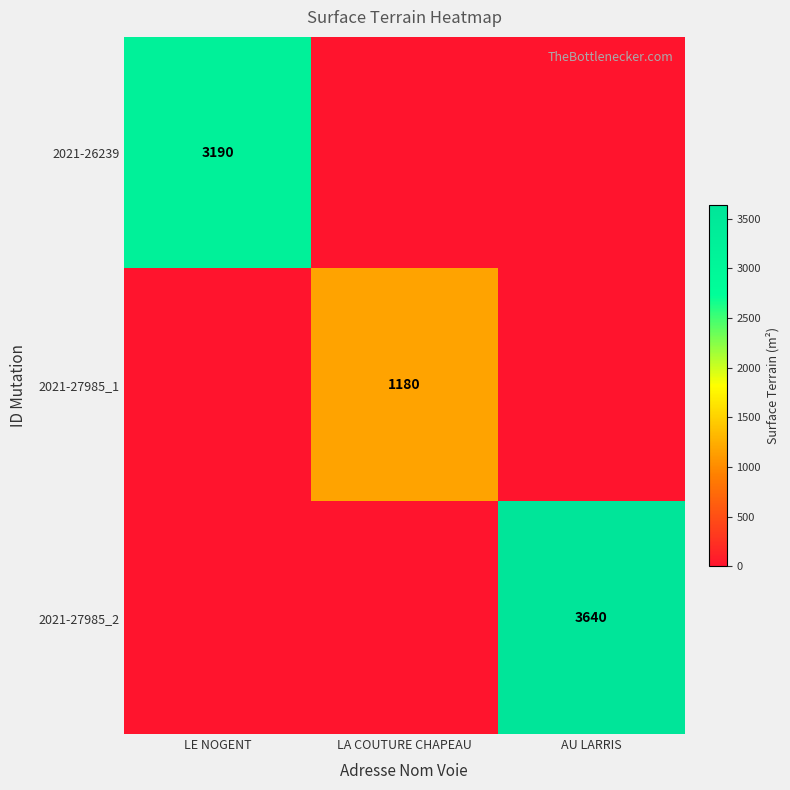

True or false: 2021-27985_1 has a value of 1180 at LA COUTURE CHAPEAU.

True